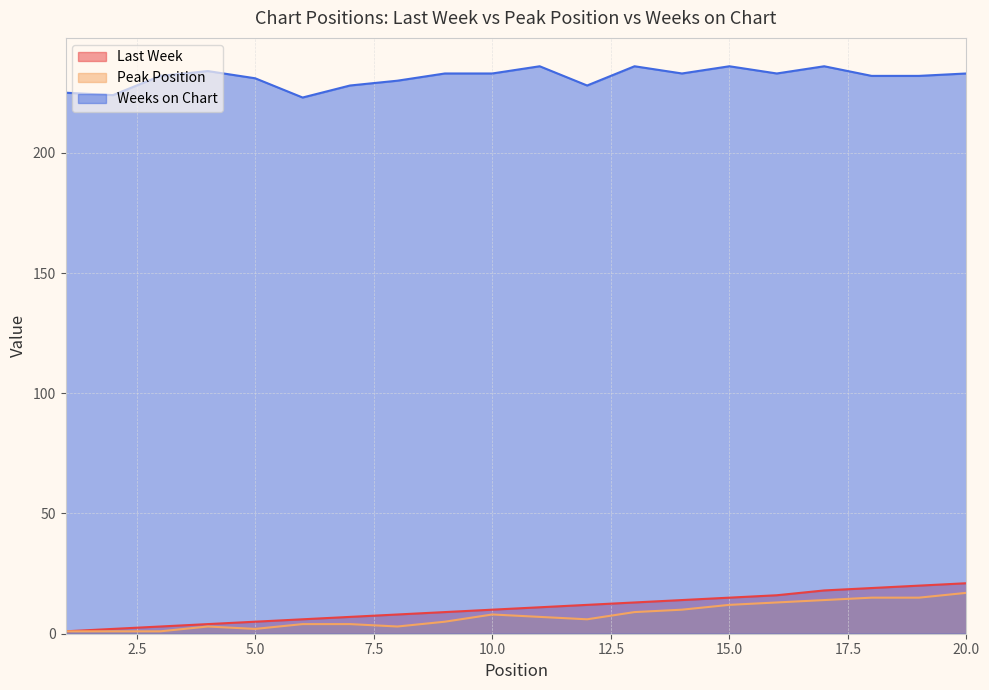

How many lines are shown in the chart?

3